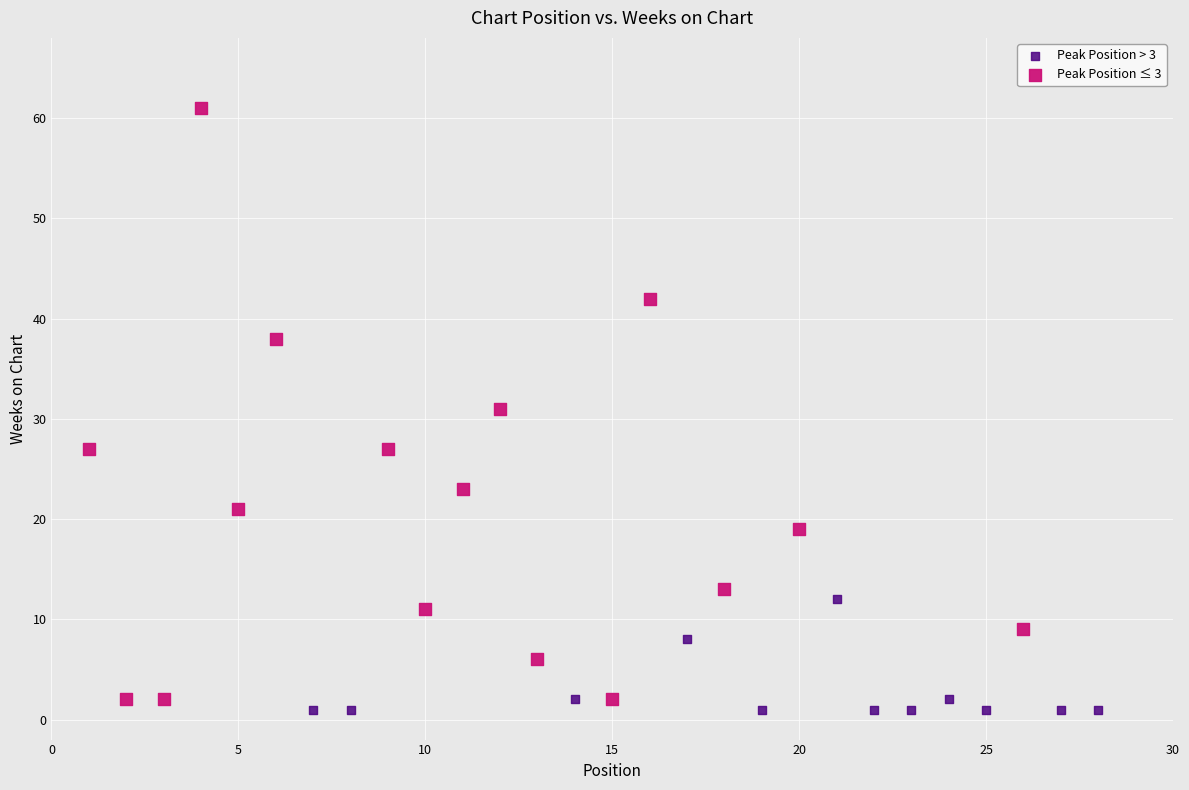

Which series reaches the maximum Y coordinate?

Peak Position ≤ 3